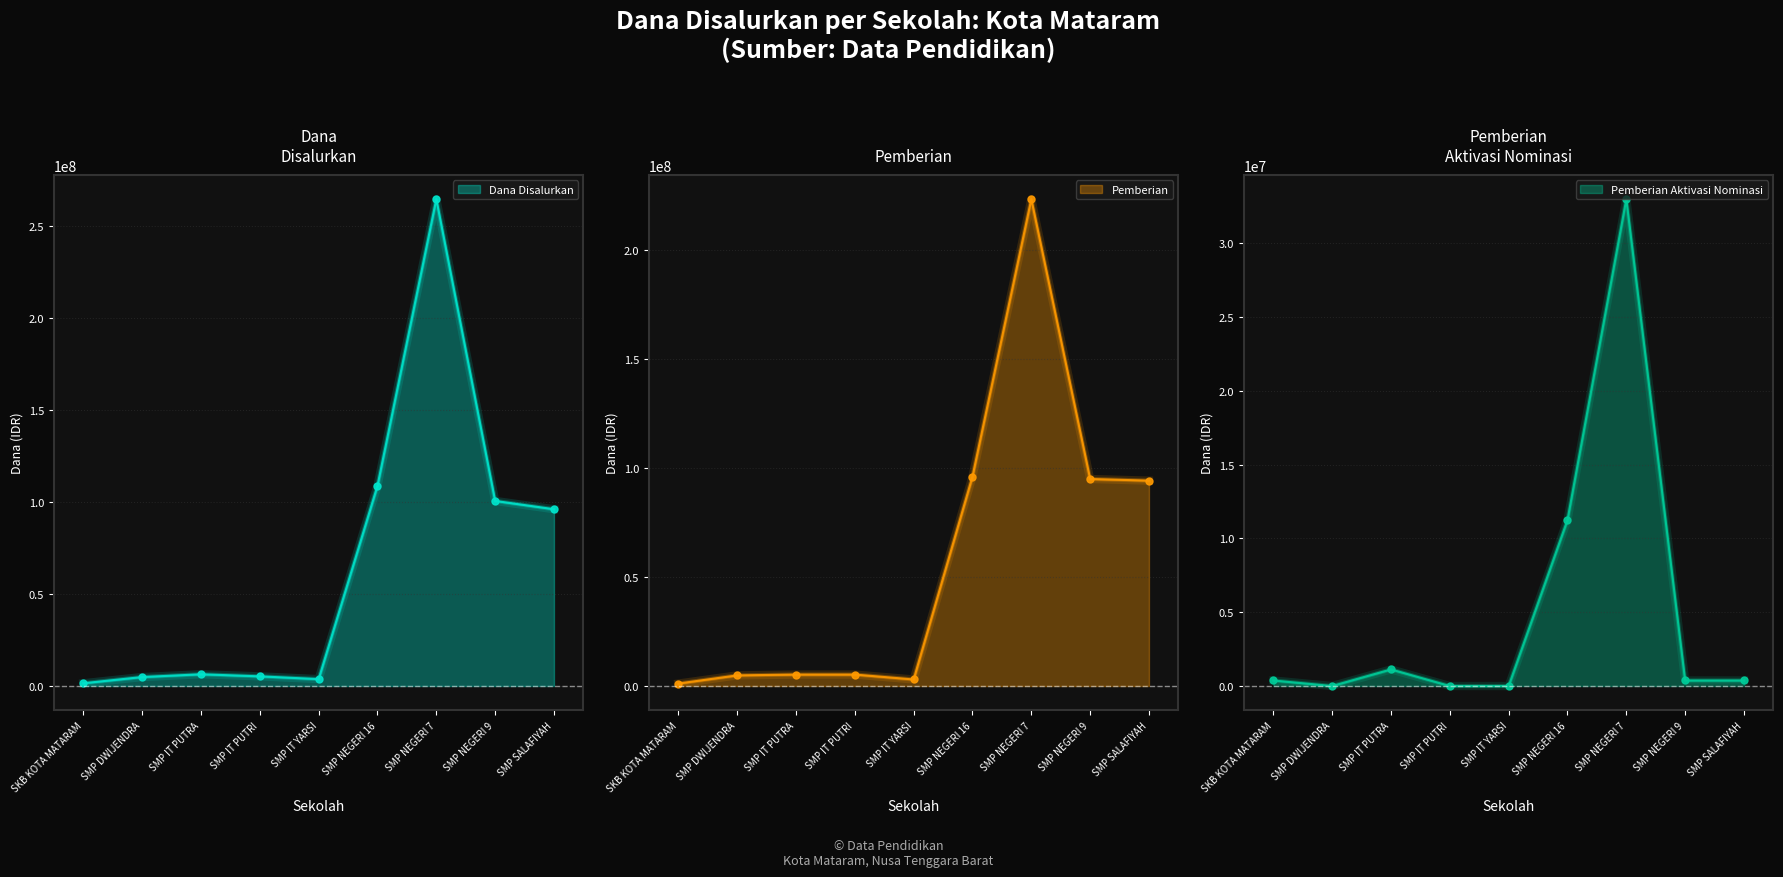

What position from the right is SMP NEGERI 16?

4